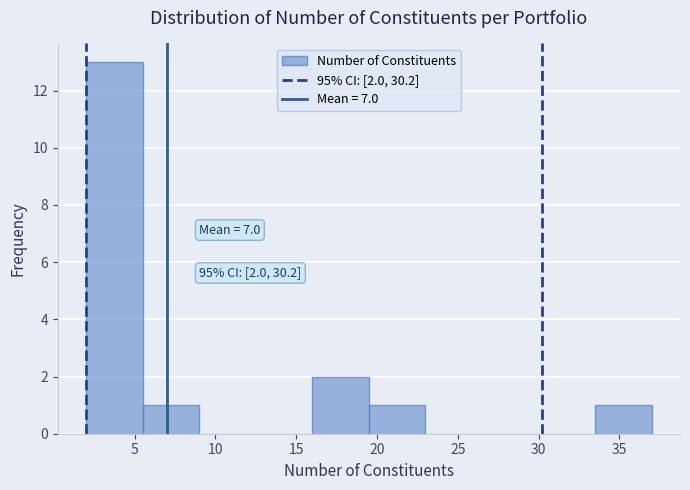

Which range on the x-axis has the tallest bar?

2.0 to 5.5